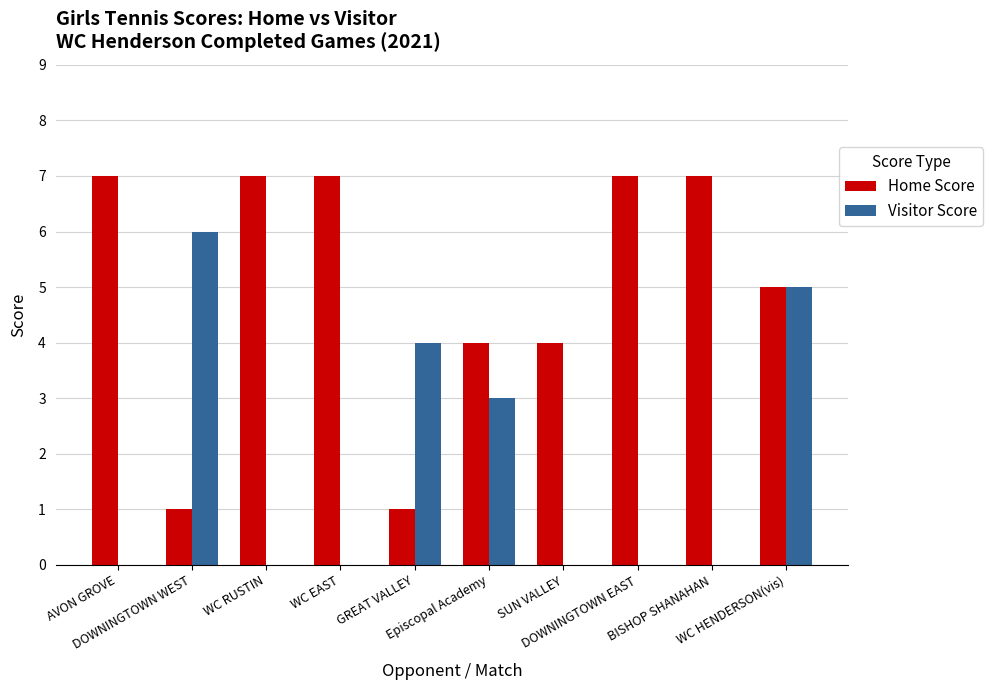

True or false: Visitor Score has a value of -4 at AVON GROVE.

False